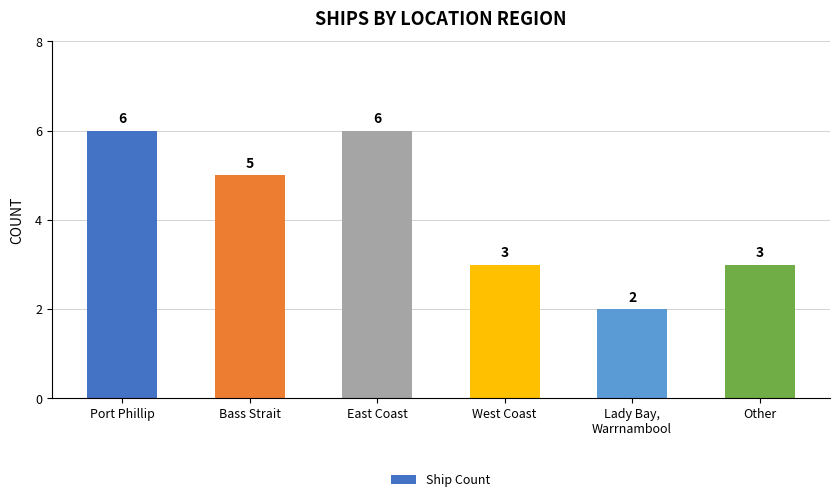

Approximately how many times larger is the value at Other compared to Port Phillip?

0.5